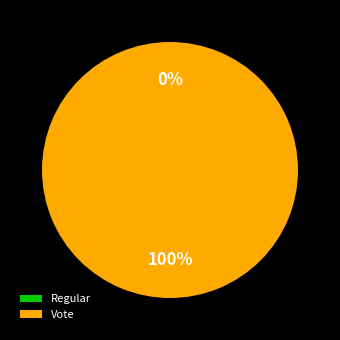

What percentage do Vote and Regular together represent?

100.0%